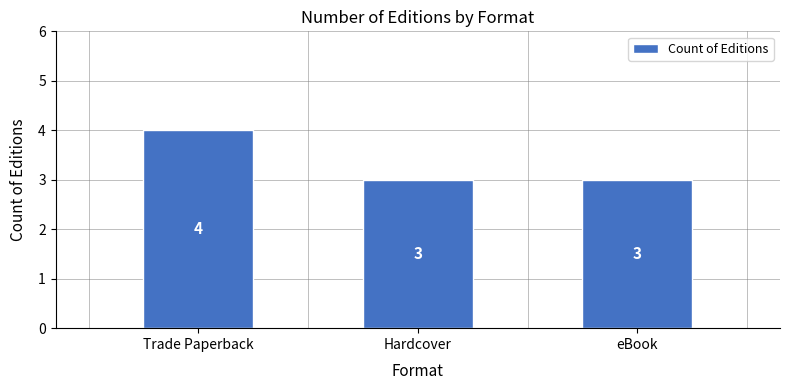

What is the difference between the maximum and minimum values?

1